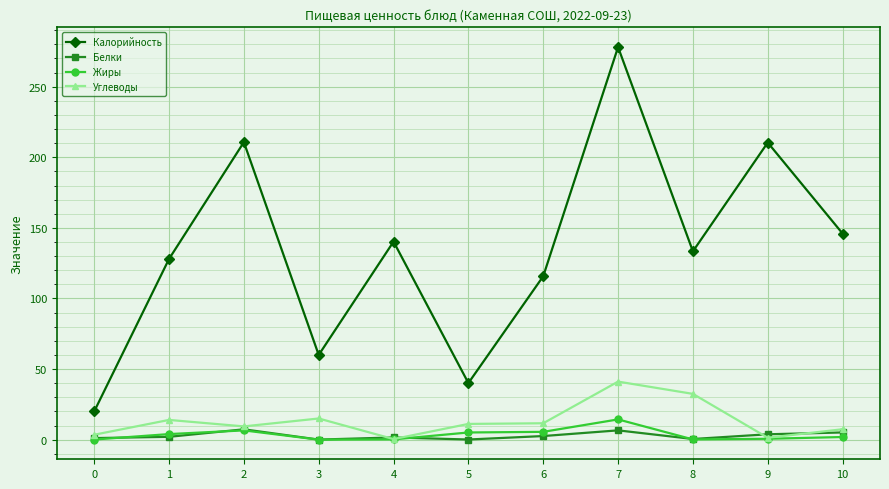

Is the value of Белки at 9 greater than the value of Углеводы at 1?

No